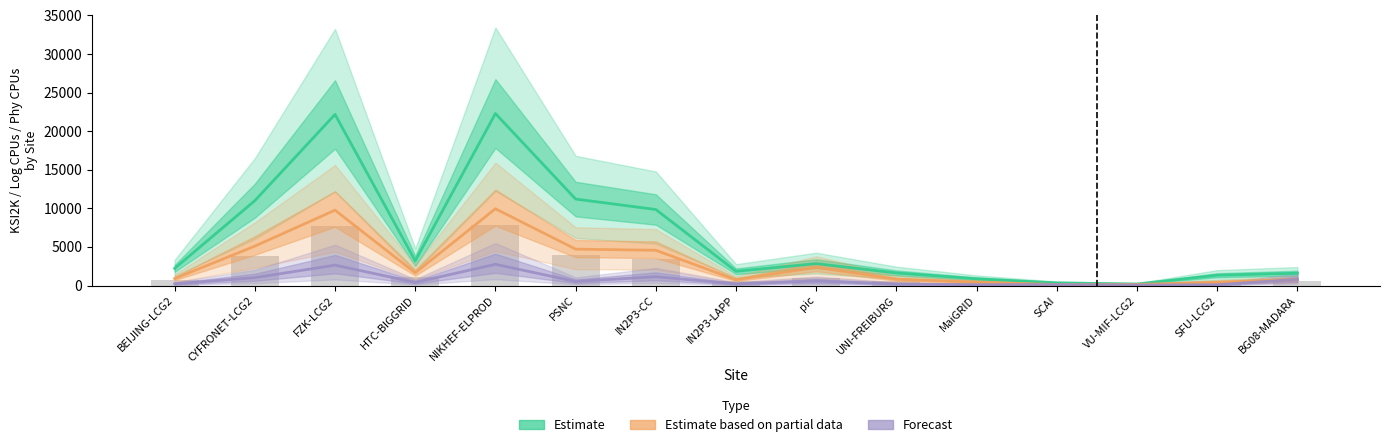

What position from the right is BG08-MADARA?

1